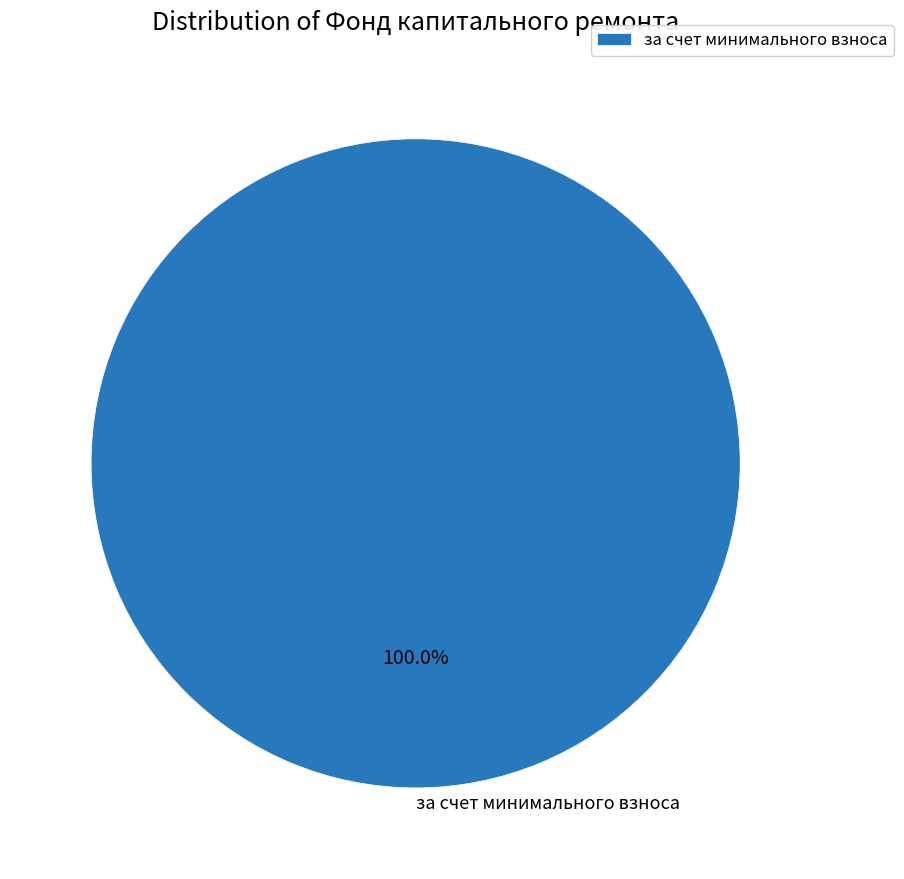

What percentage is the за счет минимального взноса slice, to the nearest percent?

100%